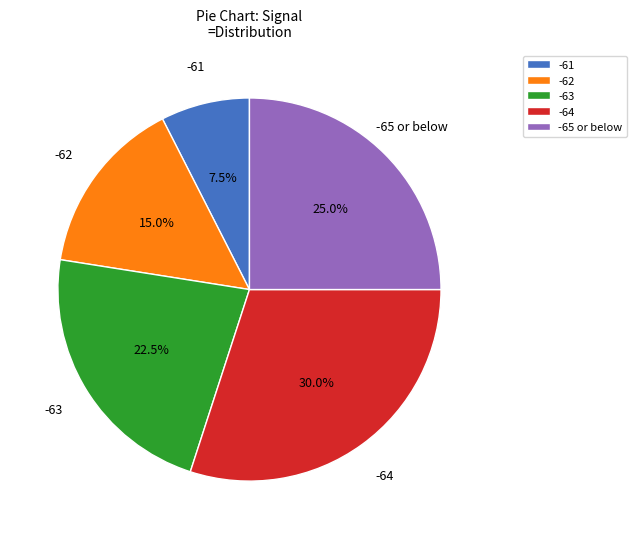

Combined, what portion of the pie is -62 and -64?

45.0%